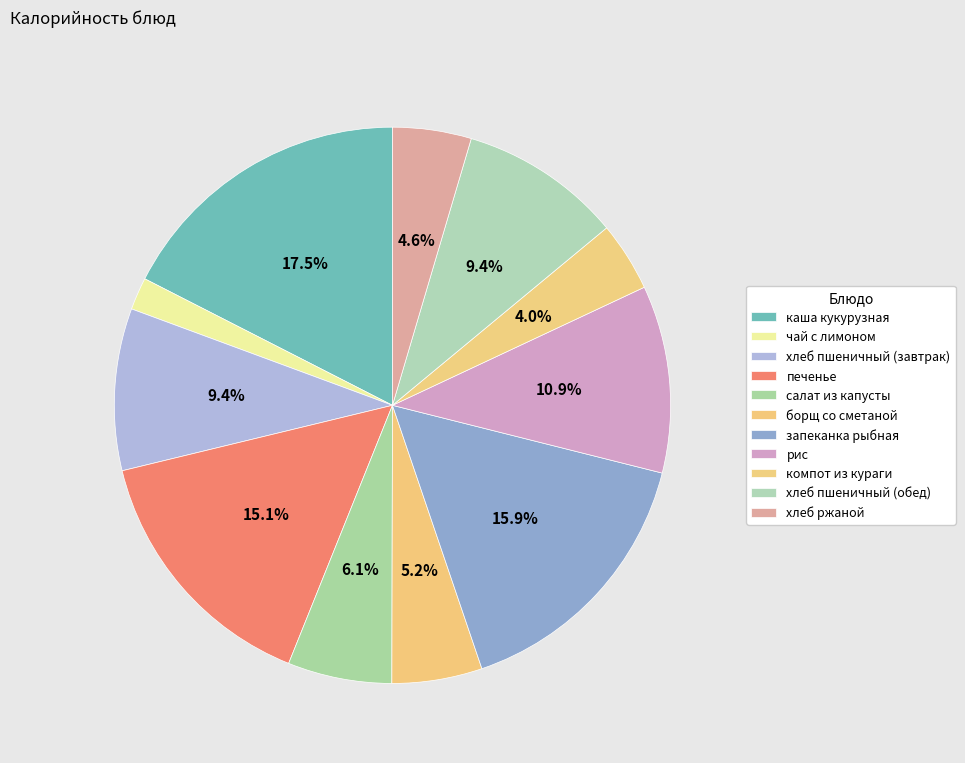

How many slices are in this pie chart?

11